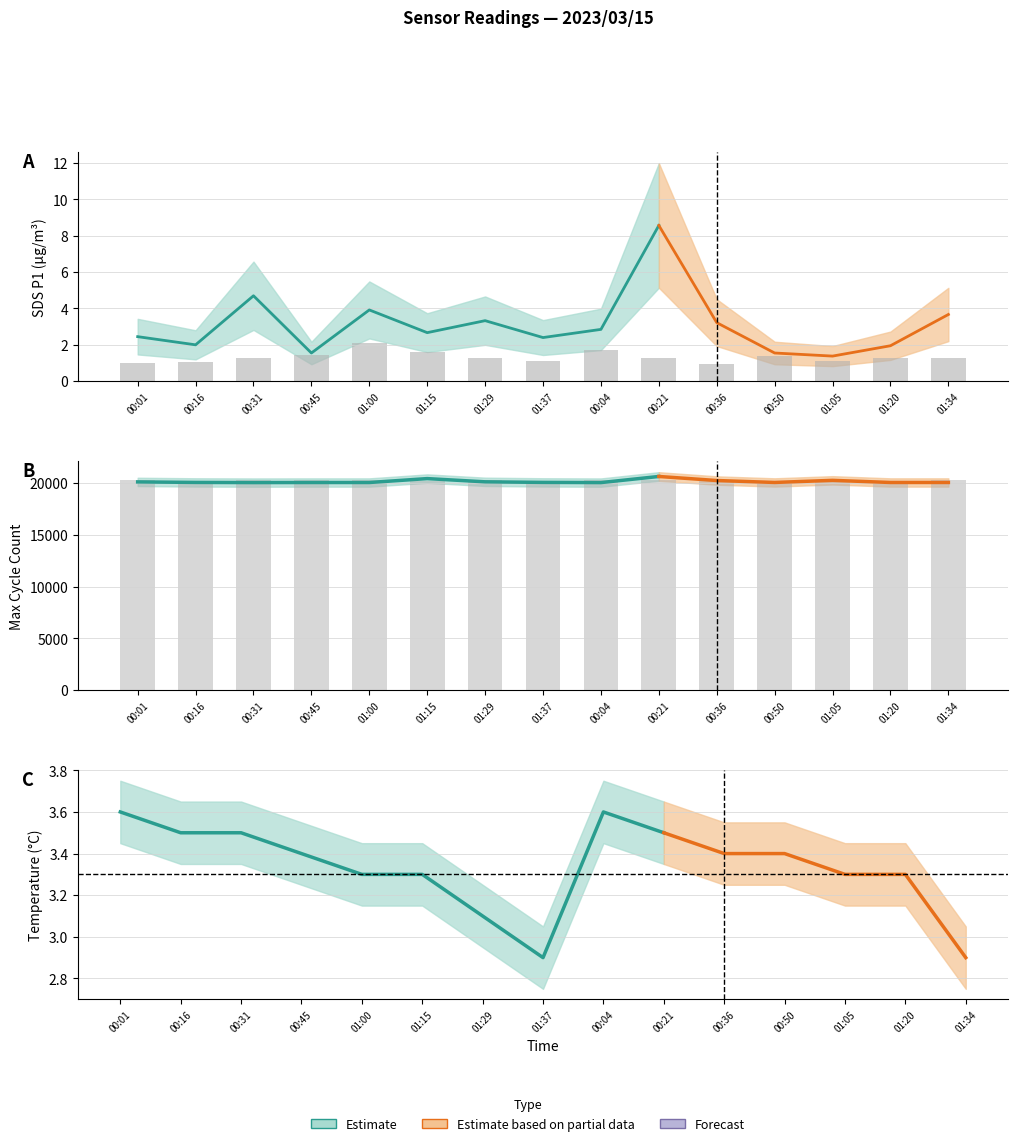

What is the lowest value of the Samples (scaled) series?

20038.0